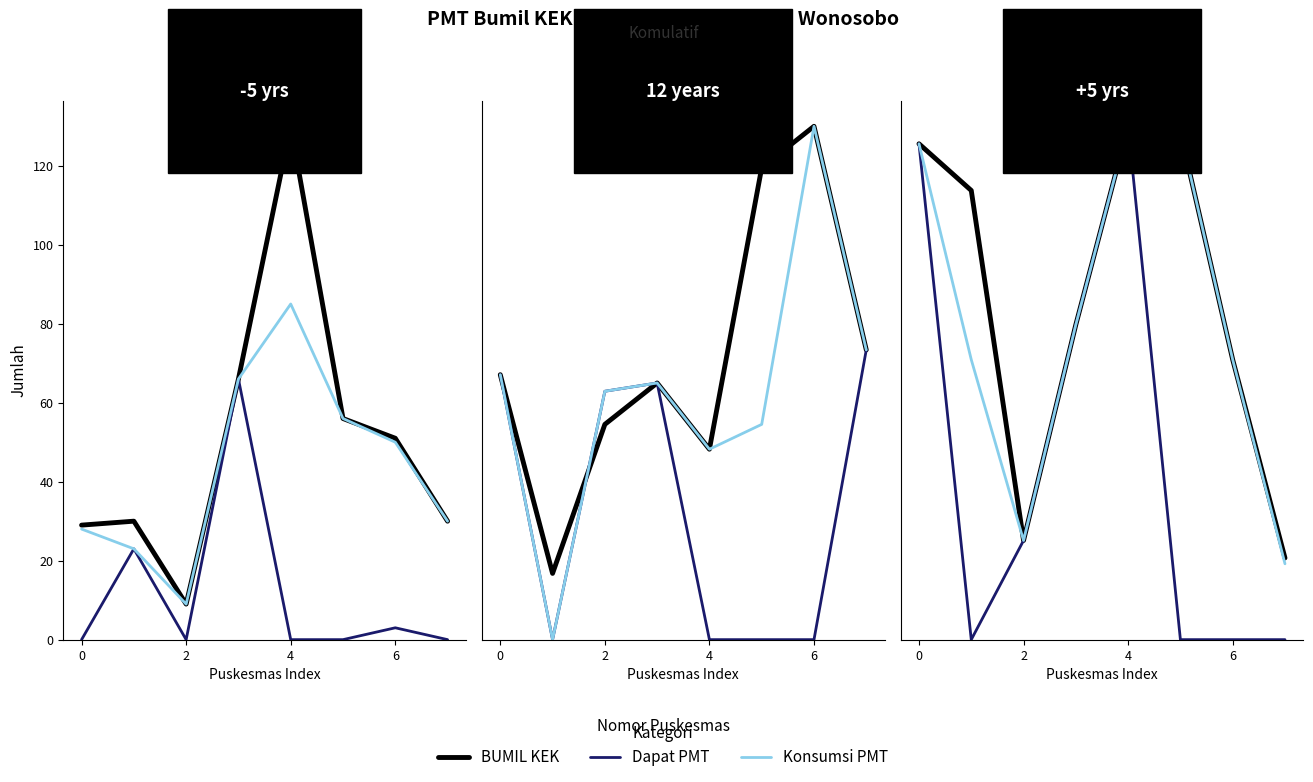

How many categories are shown in the chart?

8